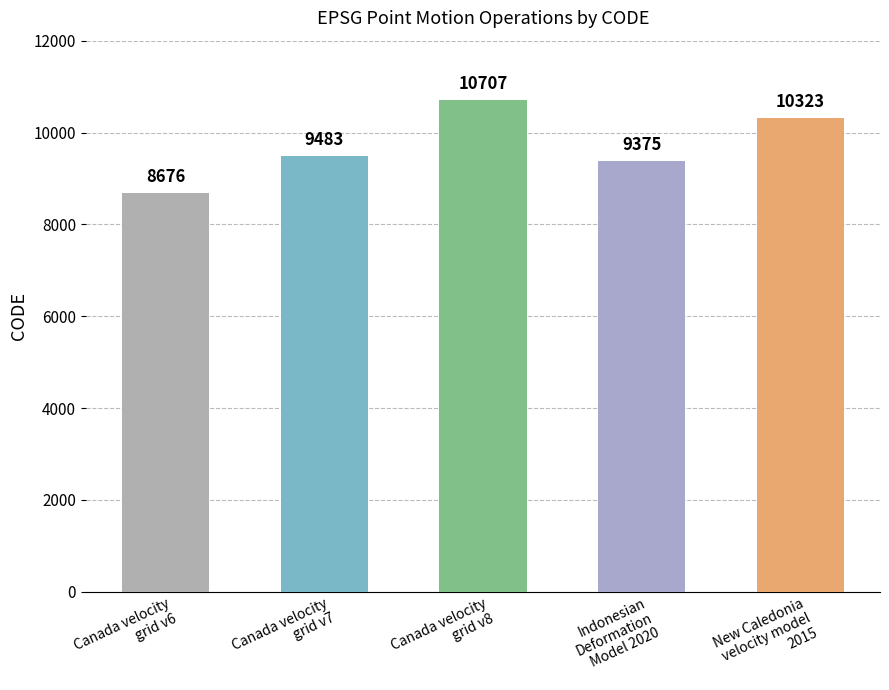

Between New Caledonia
velocity model
2015 and Canada velocity
grid v6, which is larger?

New Caledonia
velocity model
2015